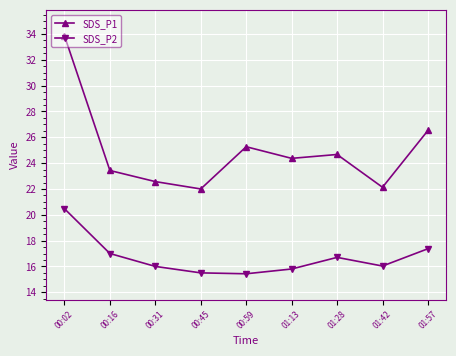

True or false: SDS_P1 and SDS_P2 cross at least once.

False